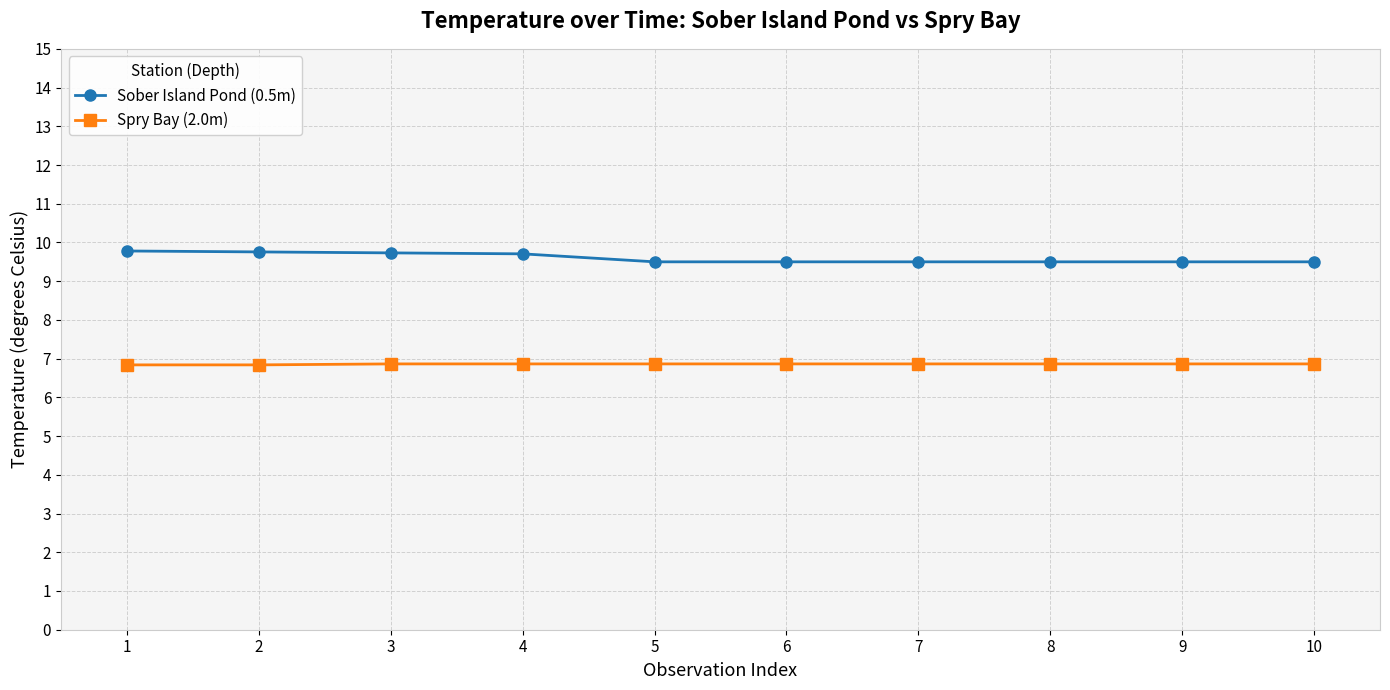

What is the spread (max minus min) of values at 3?

2.9